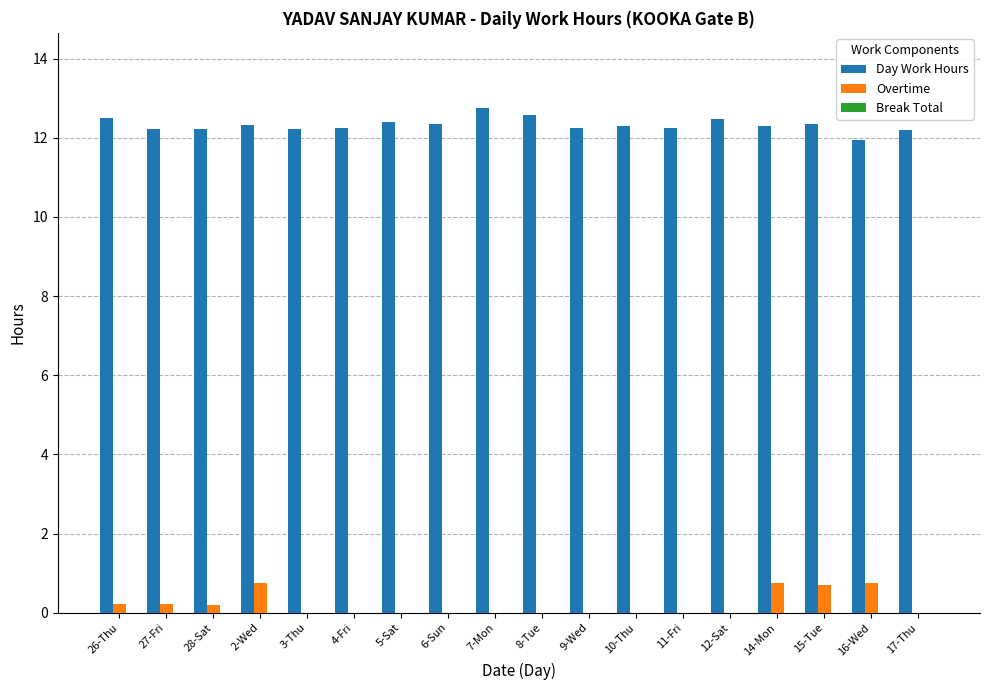

Is the value of Day Work Hours at 14-Mon greater than the value of Overtime at 12-Sat?

Yes